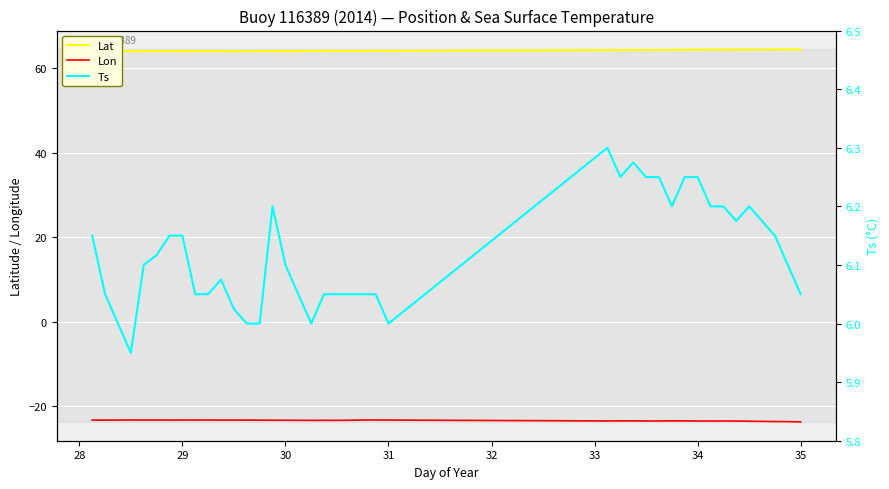

Reading left to right, extract all data points from this chart.

Lat: 64.1	64.1	64.1	64.1	64.1	64.1	64.1	64.1	64.1	64.1	64.1	64.1	64.1	64.1	64.1	64.1	64.1	64.1	64.1	64.1	64.1	64.1	64.2	64.1	64.3	64.3	64.4	64.4	64.4	64.4	64.4	64.4	64.4	64.4	64.5	64.5	64.5	64.5	64.5	64.5
Lon: -23.3	-23.4	-23.3	-23.3	-23.3	-23.3	-23.3	-23.3	-23.3	-23.3	-23.3	-23.3	-23.3	-23.4	-23.4	-23.4	-23.4	-23.4	-23.4	-23.4	-23.4	-23.3	-23.3	-23.3	-23.5	-23.5	-23.5	-23.6	-23.6	-23.5	-23.5	-23.6	-23.6	-23.6	-23.6	-23.6	-23.7	-23.7	-23.7	-23.8
Ts: 6.2	6.0	6.0	6.0	6.1	6.1	6.2	6.2	6.0	6.0	6.1	6.0	6.0	6.0	6.2	6.1	6.0	6.0	6.0	6.0	6.0	6.0	6.0	6.0	6.3	6.2	6.3	6.2	6.2	6.2	6.2	6.2	6.2	6.2	6.2	6.2	6.2	6.2	6.1	6.0